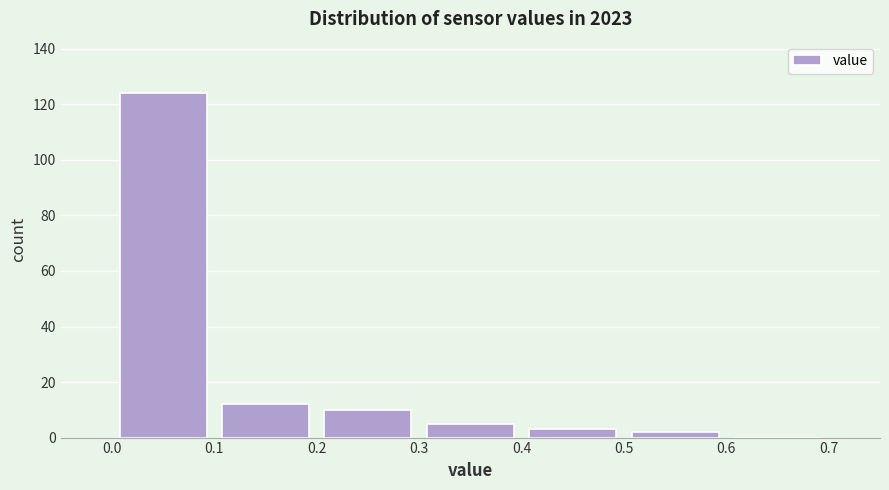

Reading left to right, transcribe this chart: for each bar, give the range it covers on the x-axis and its height. The values are not printed on the chart, so give them approximately, as read against the axis.

0.0 to 0.1: 124
0.1 to 0.2: 12
0.2 to 0.3: 10
0.3 to 0.4: 6
0.4 to 0.5: 4
0.5 to 0.6: 2
0.6 to 0.7: 0